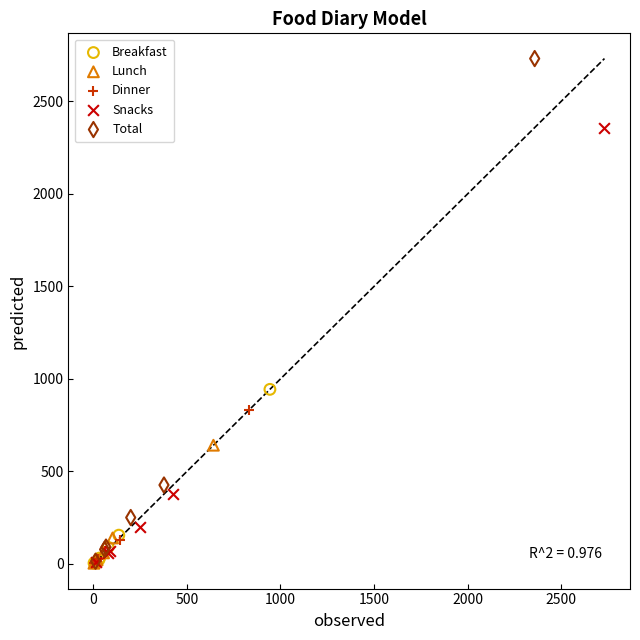

What are all the series names shown in the legend?

Breakfast, Lunch, Dinner, Snacks, Total